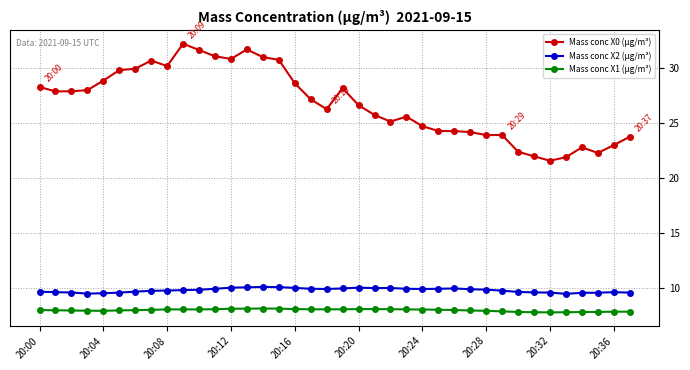

What is the highest value of the Mass conc X0 (μg/m³) series?

32.2